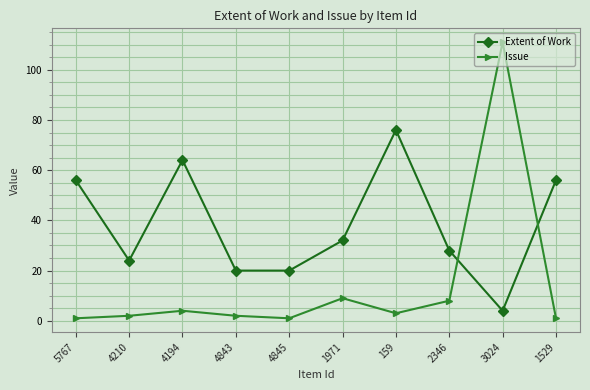

What position from the left is 159?

7